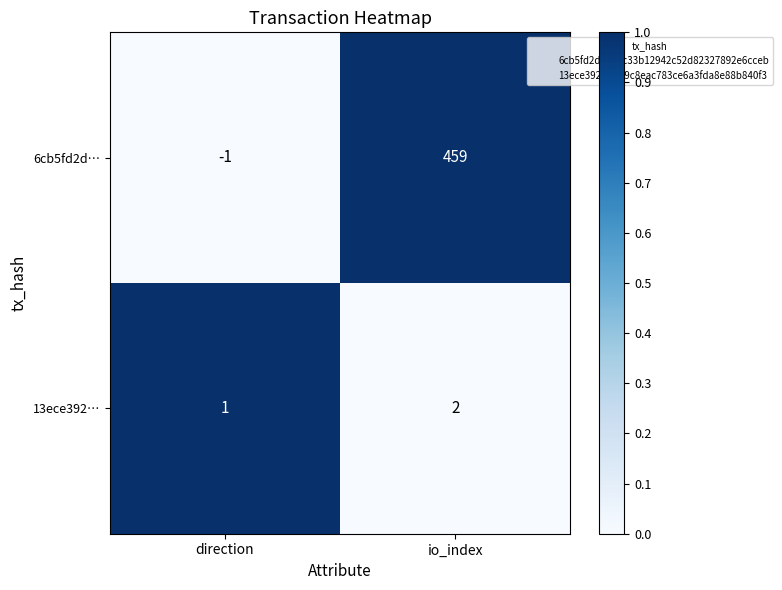

Which series has the largest total across all categories?

6cb5fd2d…